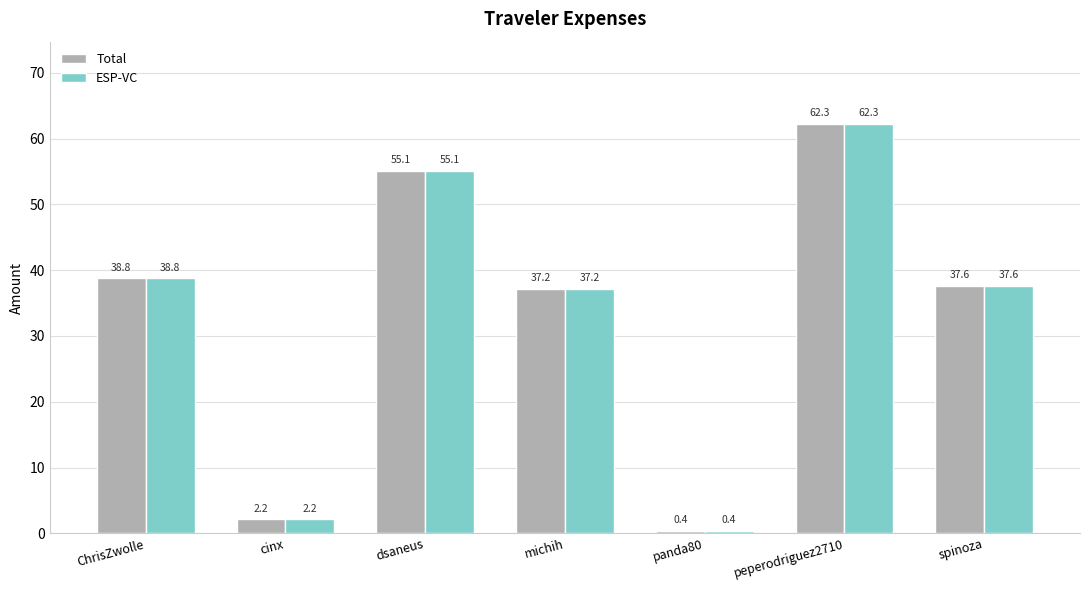

What is the greatest value displayed?

62.3